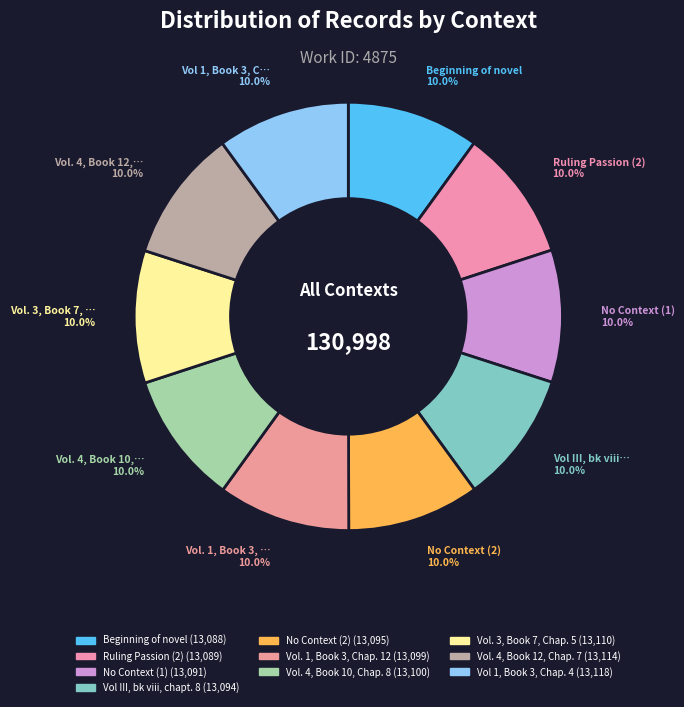

How many segments does this pie chart have?

10